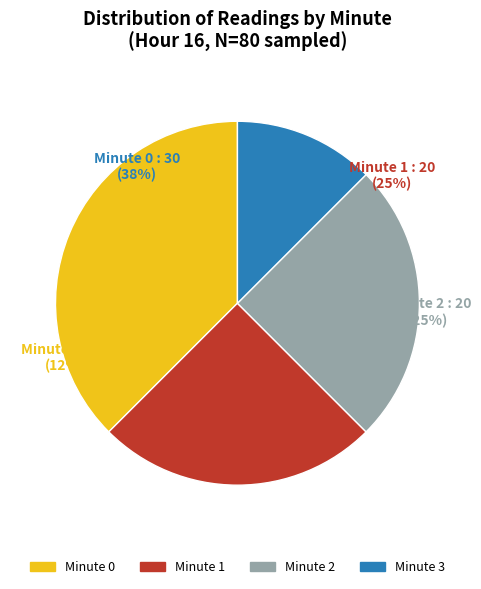

Is it true that Hour 16, Minute 3 is 18% of the pie?

False